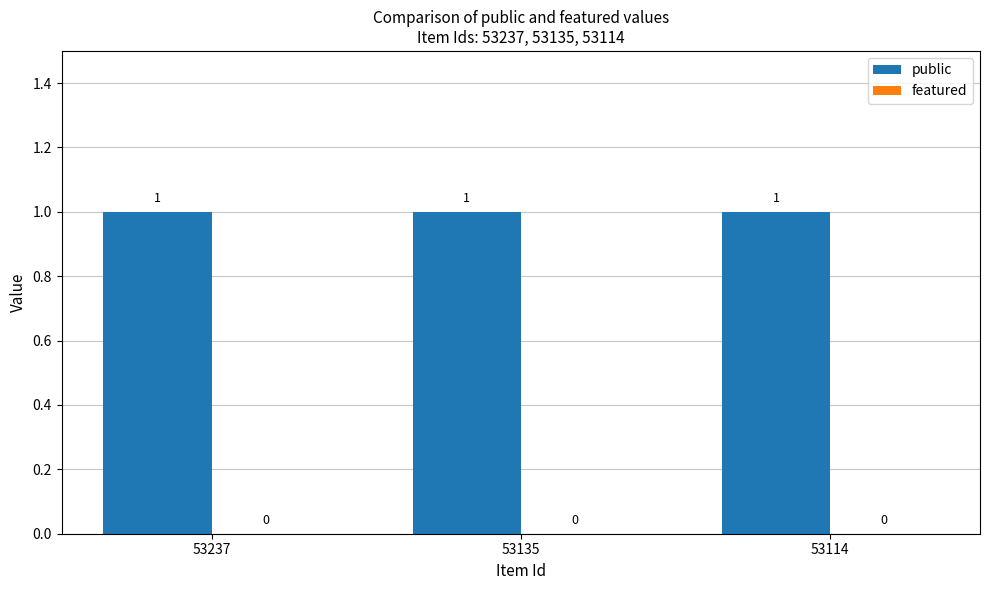

Is the value of public at 53135 greater than the value of featured at 53237?

Yes